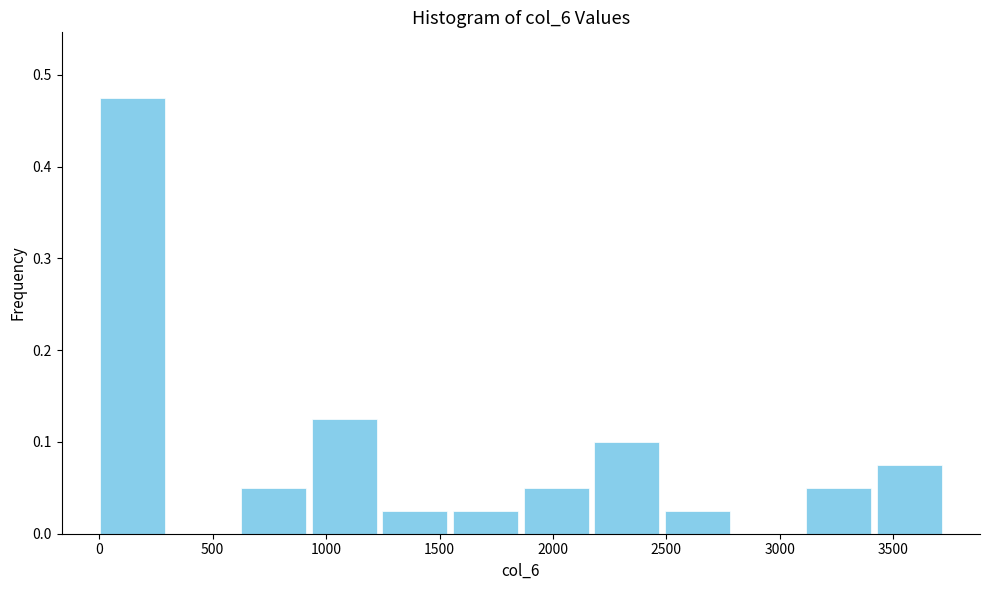

Which range on the x-axis has the tallest bar?

0 to 300